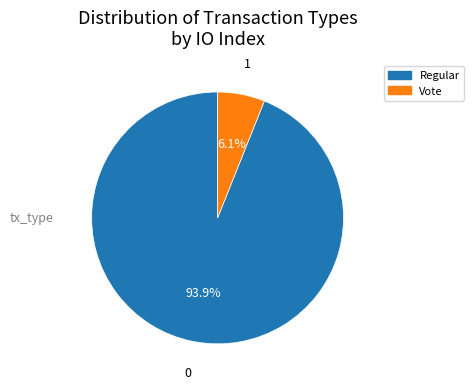

What is the total percentage of Vote and Regular?

100.0%